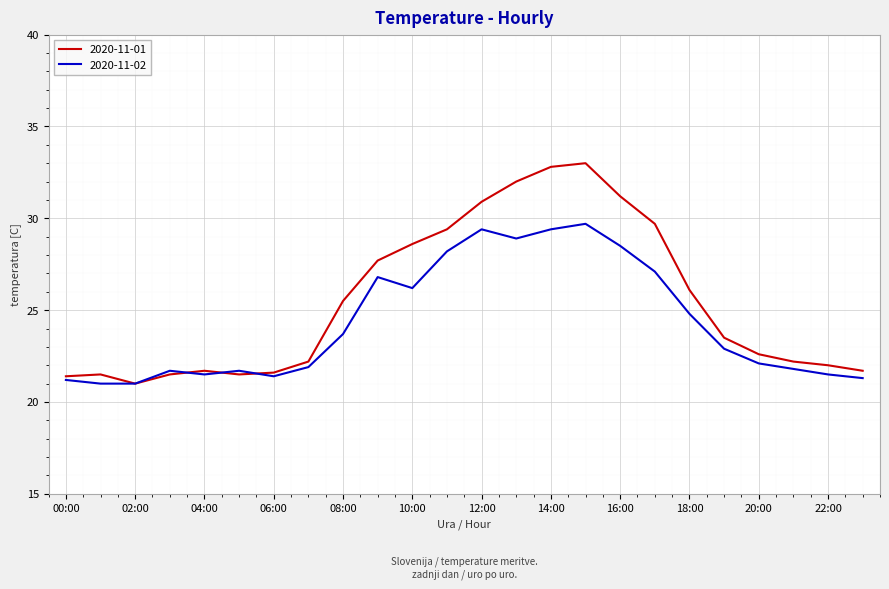

What is the greatest value displayed?

33.0